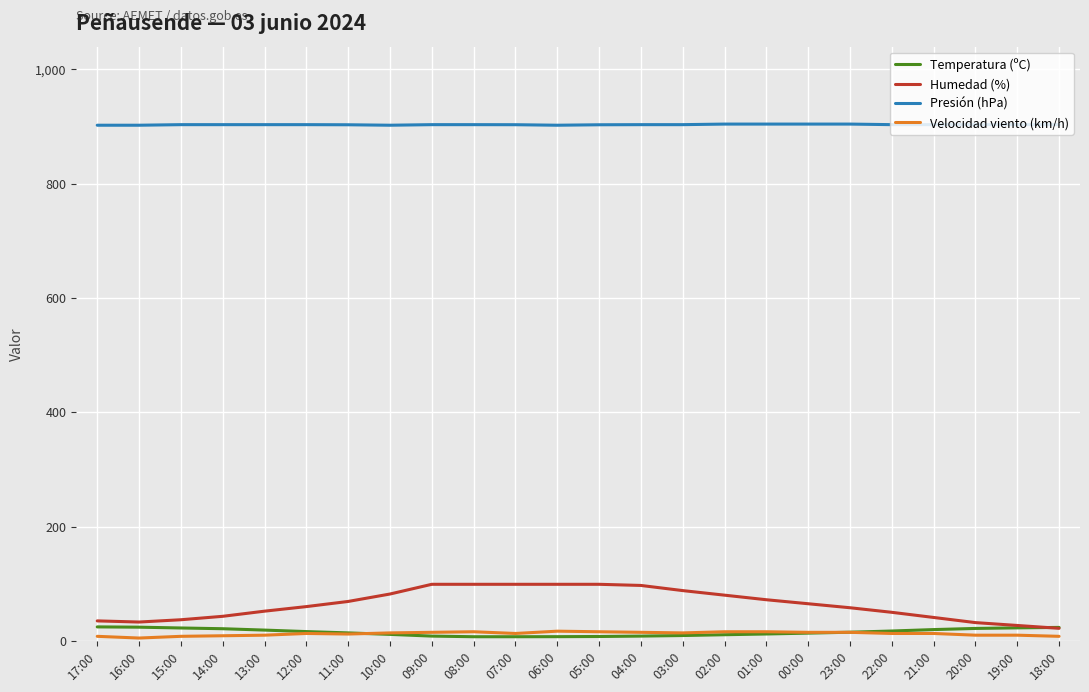

What is the average value of the Temperatura (ºC) series?

15.2